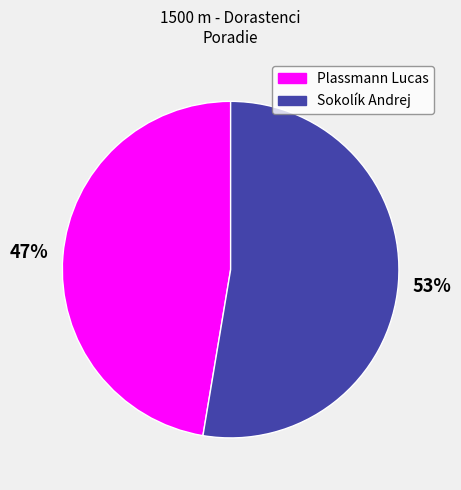

Approximately how many times larger is the value at Sokolík Andrej compared to Plassmann Lucas?

1.1